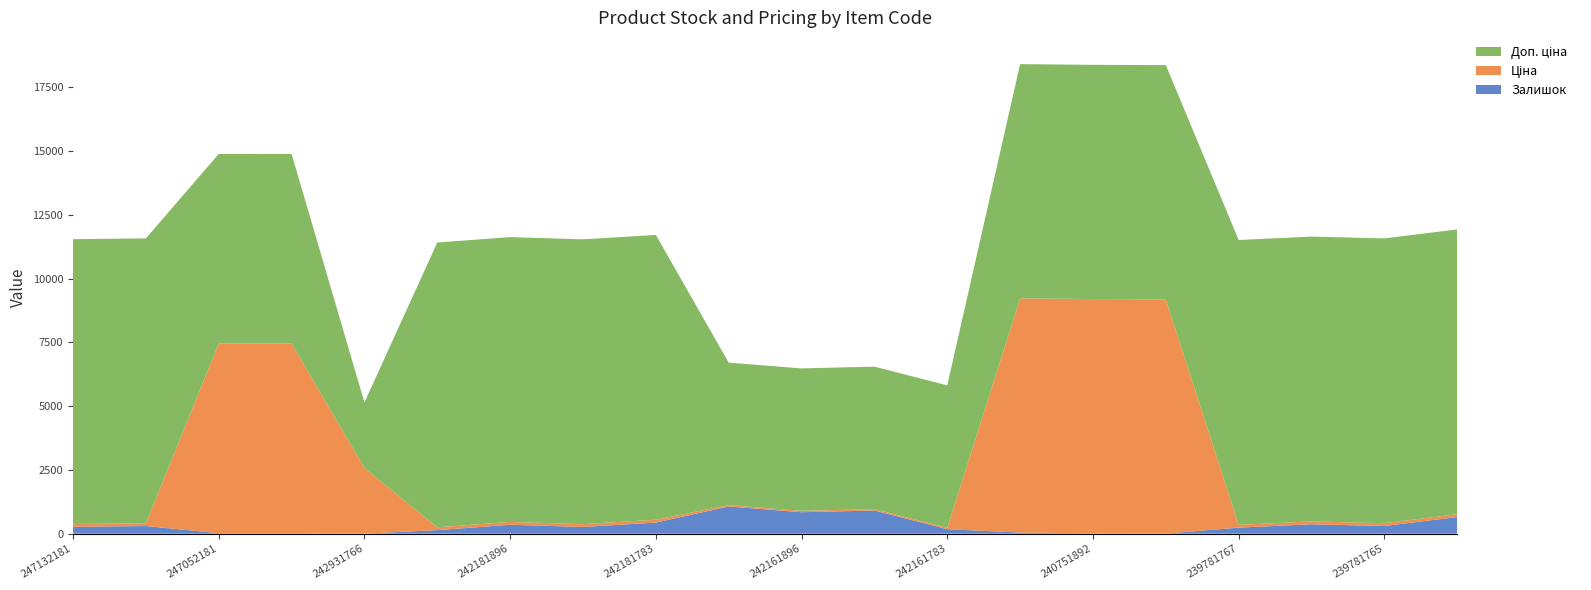

Reading right to left, extract all data points from this chart.

Залишок: 653.0	300.0	370.0	237.0	4.0	16.0	43.0	176.0	910.0	841.0	1067.0	436.0	263.0	350.0	139.0	3.0	21.0	20.0	300.0	270.0
Ціна: 111.7	111.7	111.7	111.7	9185.9	9185.9	9185.9	55.9	55.9	55.9	55.9	111.7	111.7	111.7	111.7	2572.0	7436.2	7436.2	111.7	111.7
Доп. ціна: 11169.0	11169.0	11169.0	11169.0	9185.9	9185.9	9185.9	5585.0	5585.0	5585.0	5585.0	11169.0	11169.0	11169.0	11169.0	2572.0	7436.2	7436.2	11169.0	11169.0